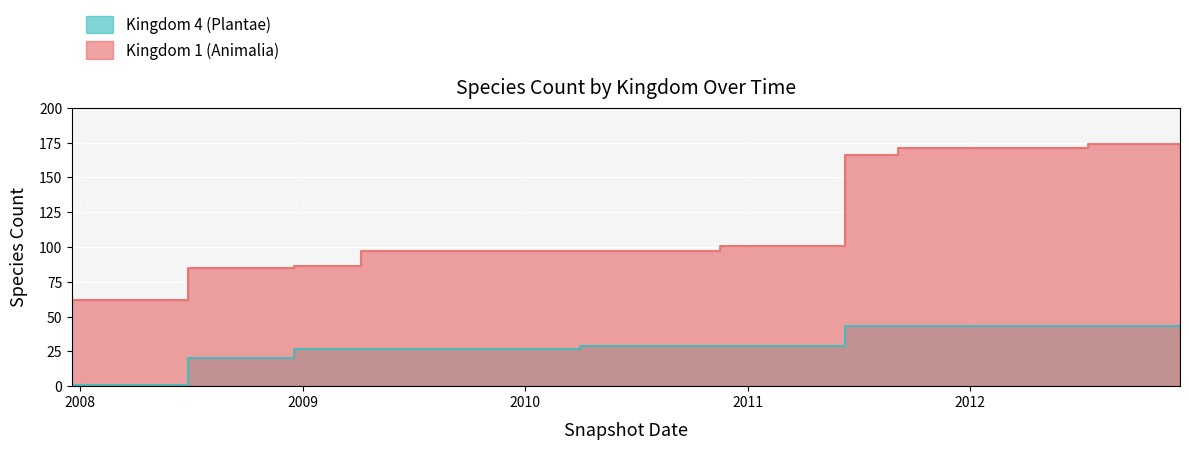

Reading right to left, extract all data points from this chart.

Kingdom 1 (Animalia): 2012-12-11=174	2012-10-31=174	2012-07-13=174	2012-03-26=171	2012-01-18=171	2011-09-05=171	2011-06-10=166	2011-02-21=101	2010-11-17=101	2010-07-26=97	2010-04-01=97	2009-12-16=97	2009-09-25=97	2009-06-17=97	2009-04-06=97	2008-12-17=86	2008-10-10=85	2008-06-27=85	2008-04-01=62	2007-12-19=62
Kingdom 4 (Plantae): 2012-12-11=42	2012-10-31=43	2012-07-13=43	2012-03-26=43	2012-01-18=43	2011-09-05=43	2011-06-10=43	2011-02-21=29	2010-11-17=29	2010-07-26=29	2010-04-01=29	2009-12-16=27	2009-09-25=27	2009-06-17=27	2009-04-06=27	2008-12-17=27	2008-10-10=20	2008-06-27=20	2008-04-01=1	2007-12-19=1